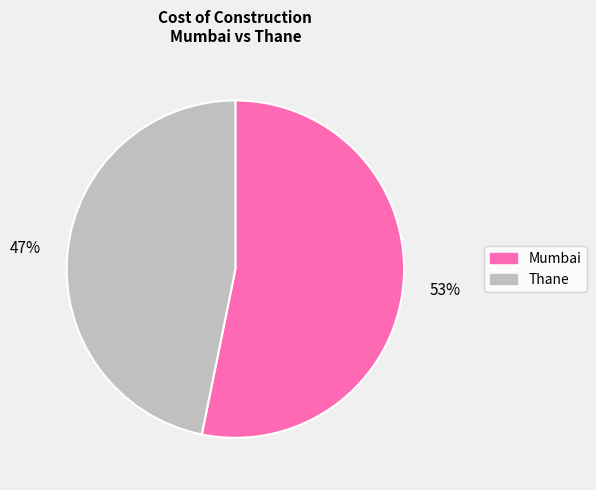

Is Thane the majority of the pie?

No